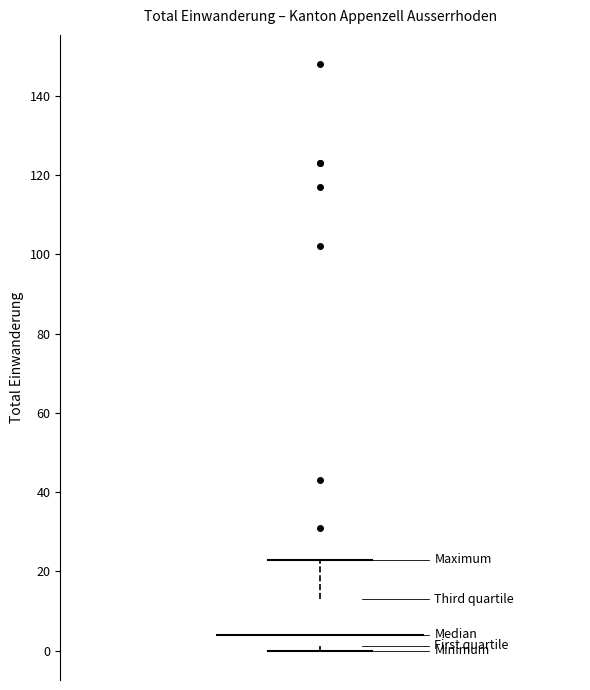

Read this box plot against the y-axis: the position of the median line, the range covered by the box, and the ends of both whiskers. The values are not printed on the chart, so give them approximately, as read against the axis.

median 4, box 2 to 14, whiskers 0 to 24